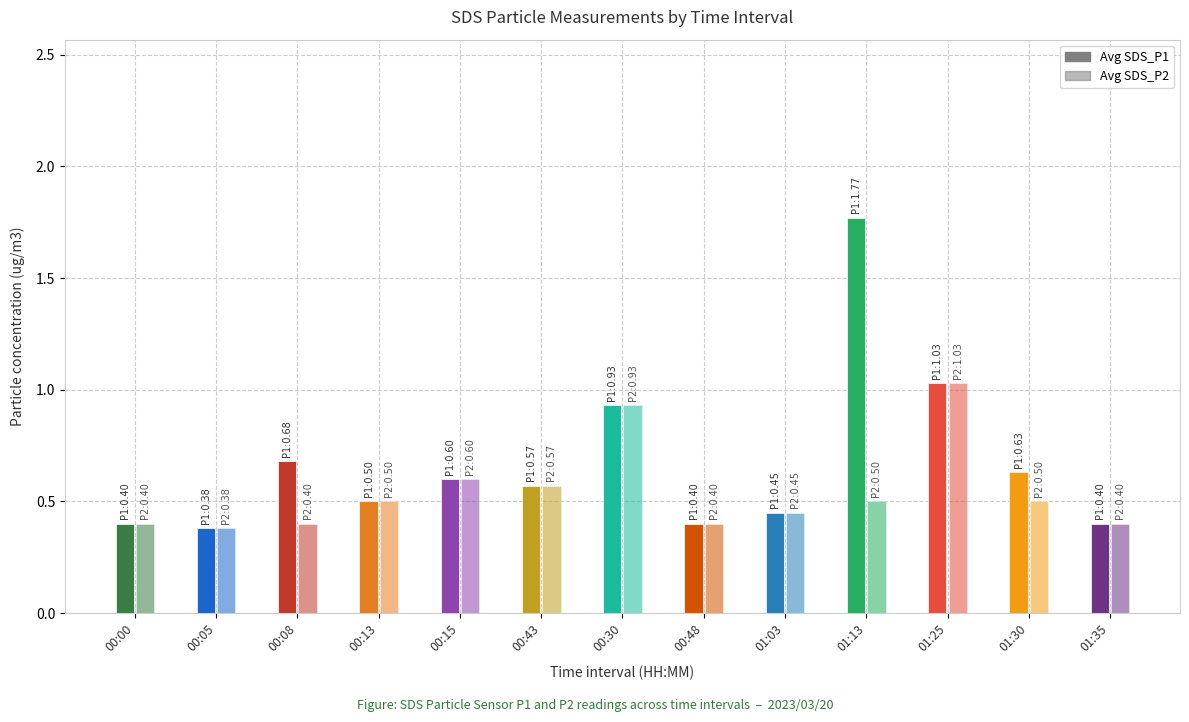

What is the maximum value shown in the chart?

1.8